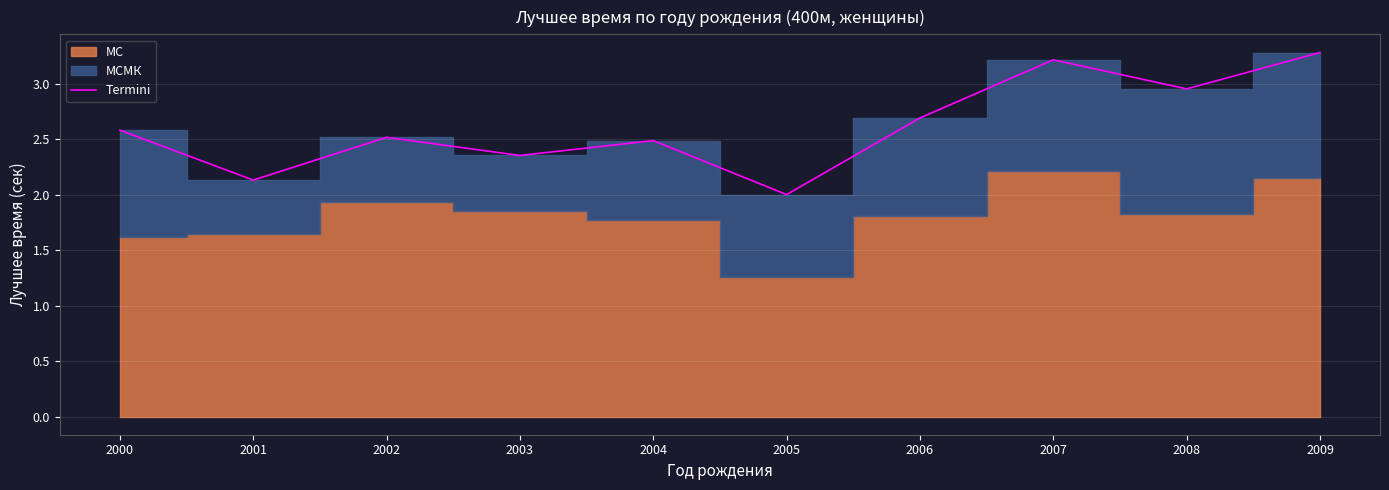

True or false: the data shows 2.1 at 2001.

True